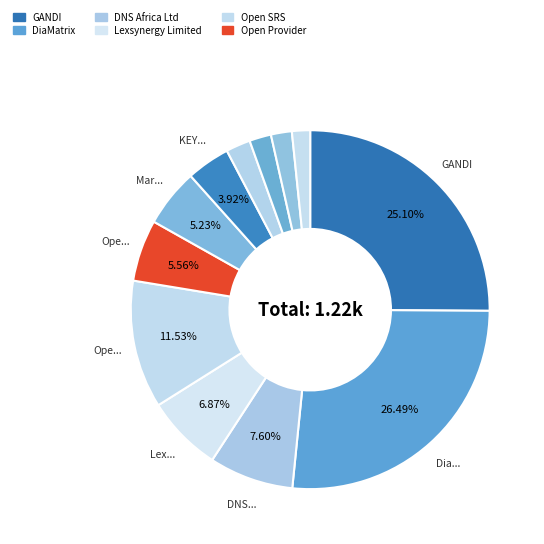

How many segments does this pie chart have?

12